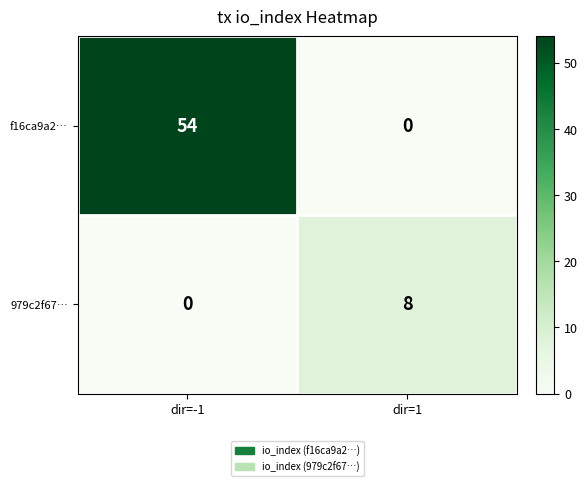

Count the number of data series in this chart.

2